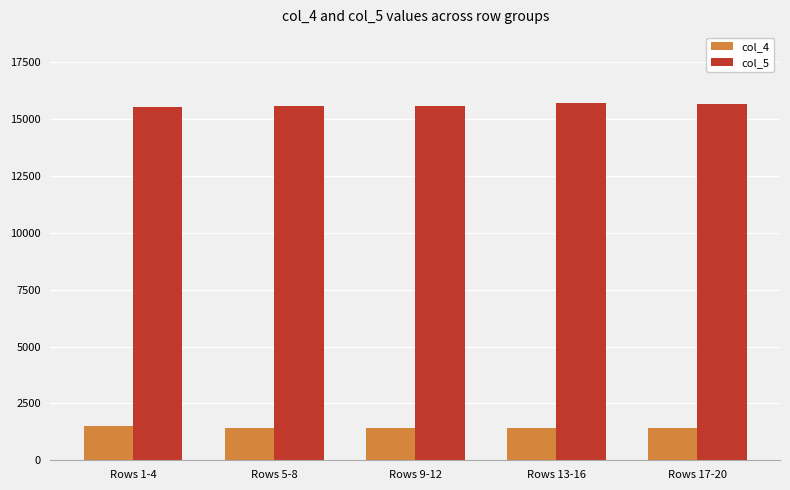

Are the bars grouped side by side (vs. stacked)?

Yes